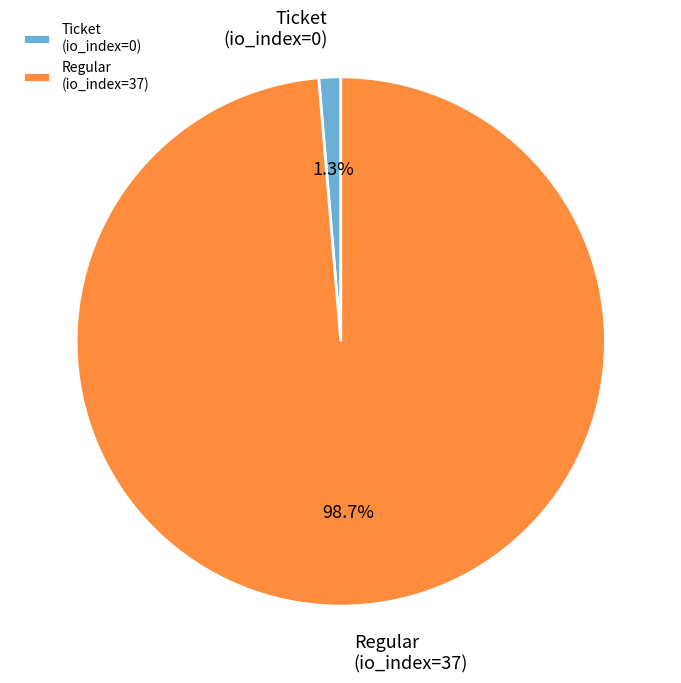

Which category has the biggest portion of the pie?

Regular (io_index=37)